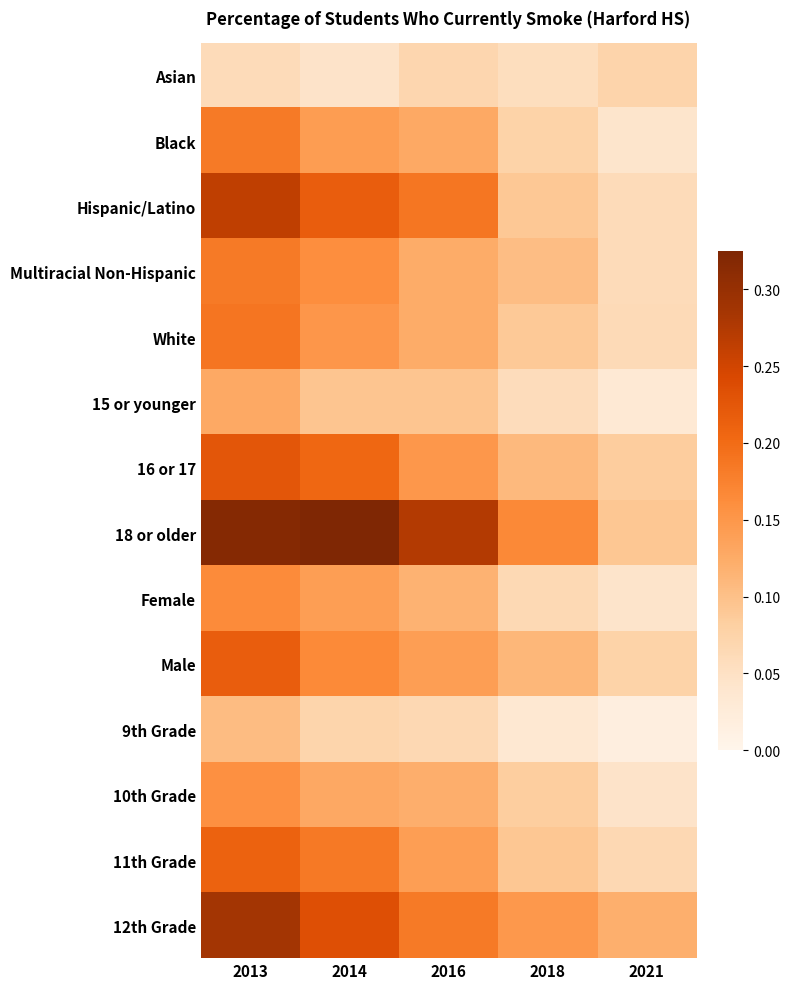

Count the number of categories in the chart.

5